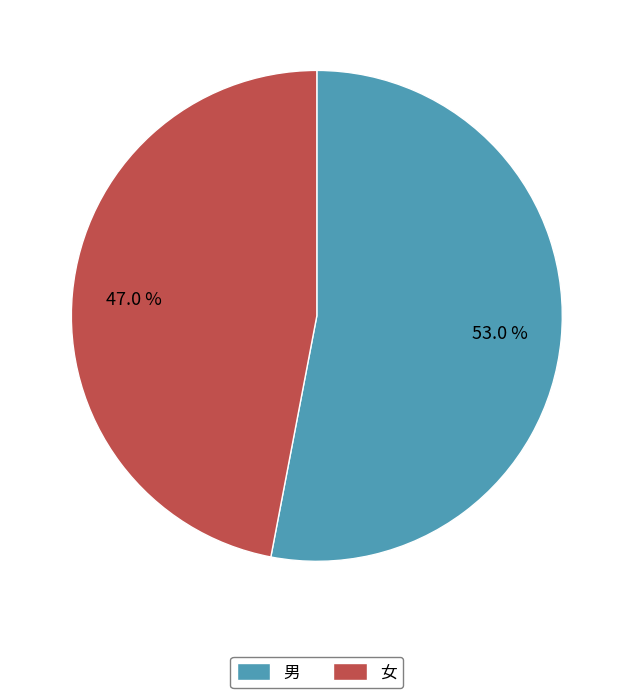

Which category accounts for the majority?

男